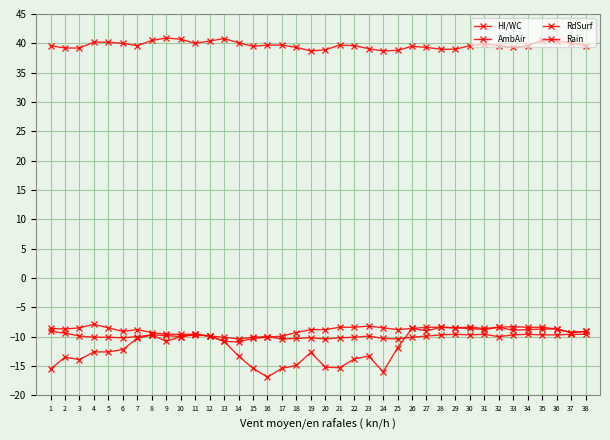

Does the chart display data point markers on the line(s)?

Yes